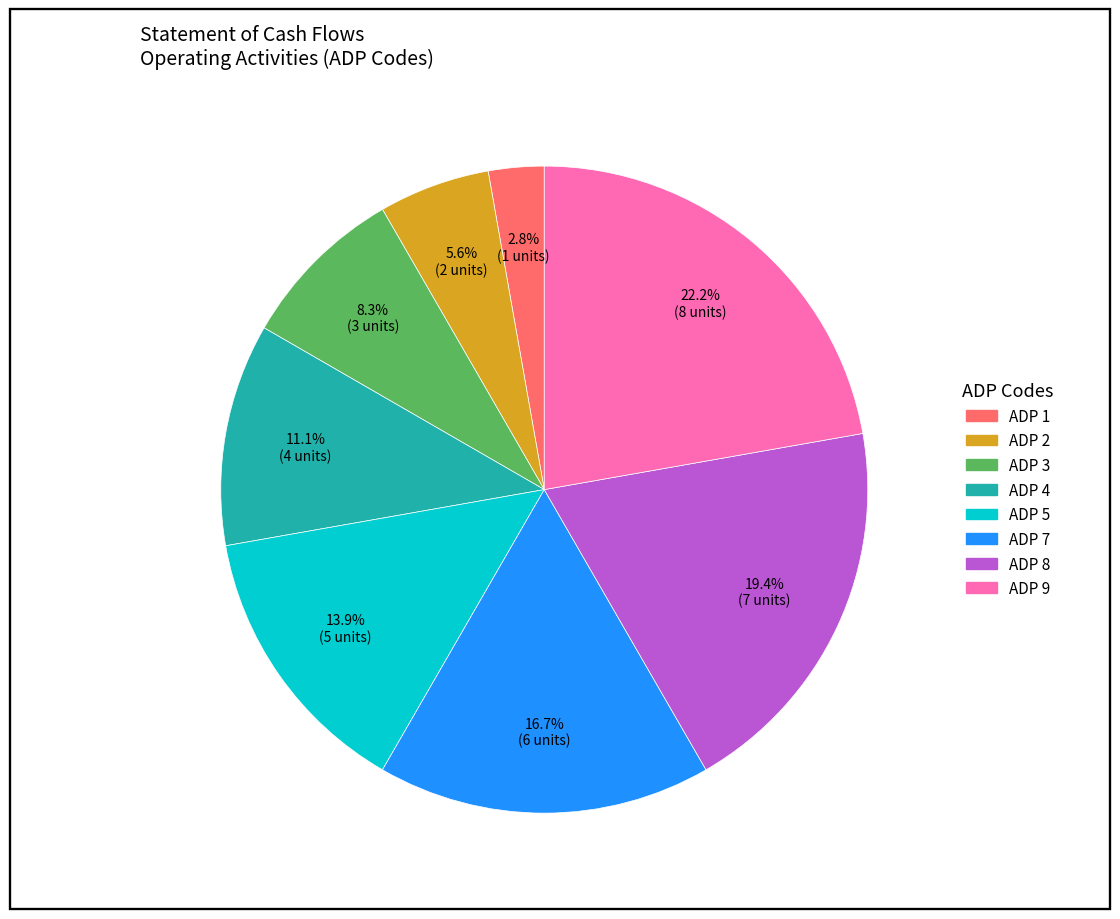

Does any single category account for the majority?

No